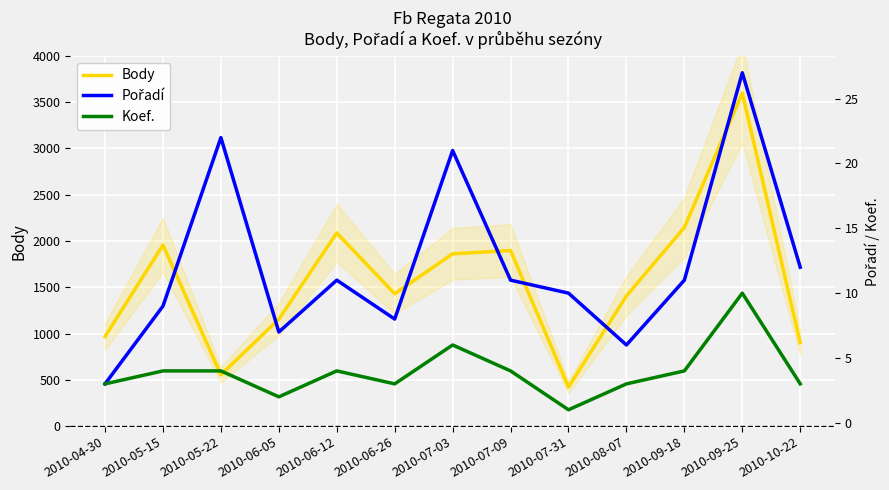

True or false: Pořadí and Body intersect in this chart.

False